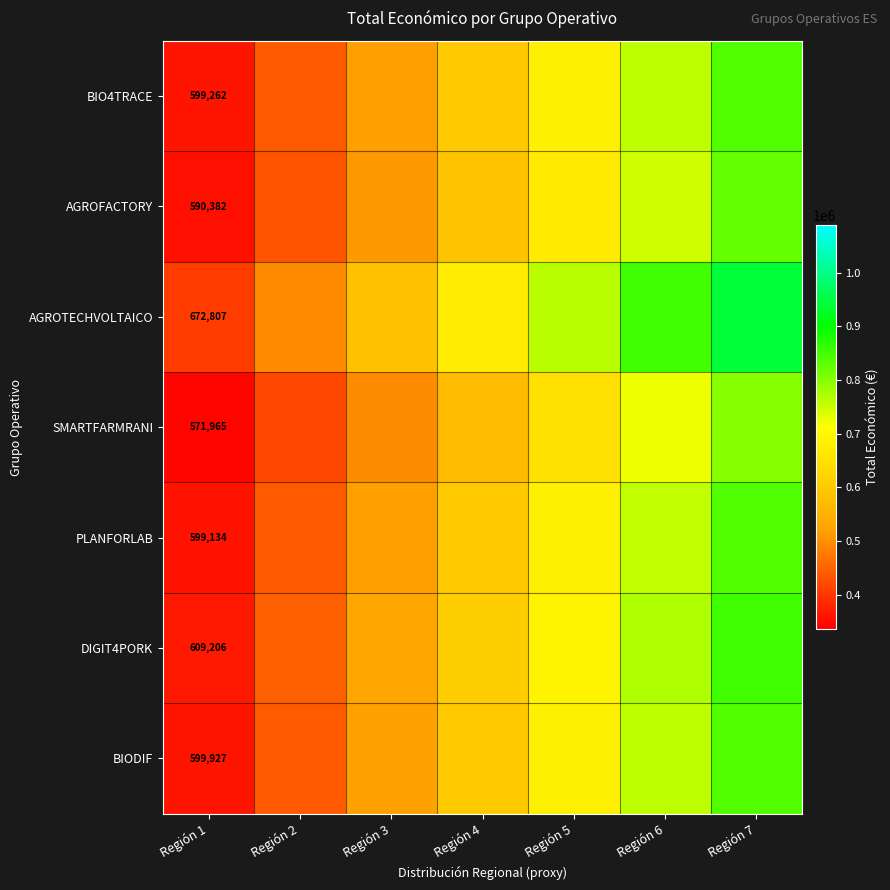

What is the sum of the BIO4TRACE values at Región 4 and Región 6?

1358327.2